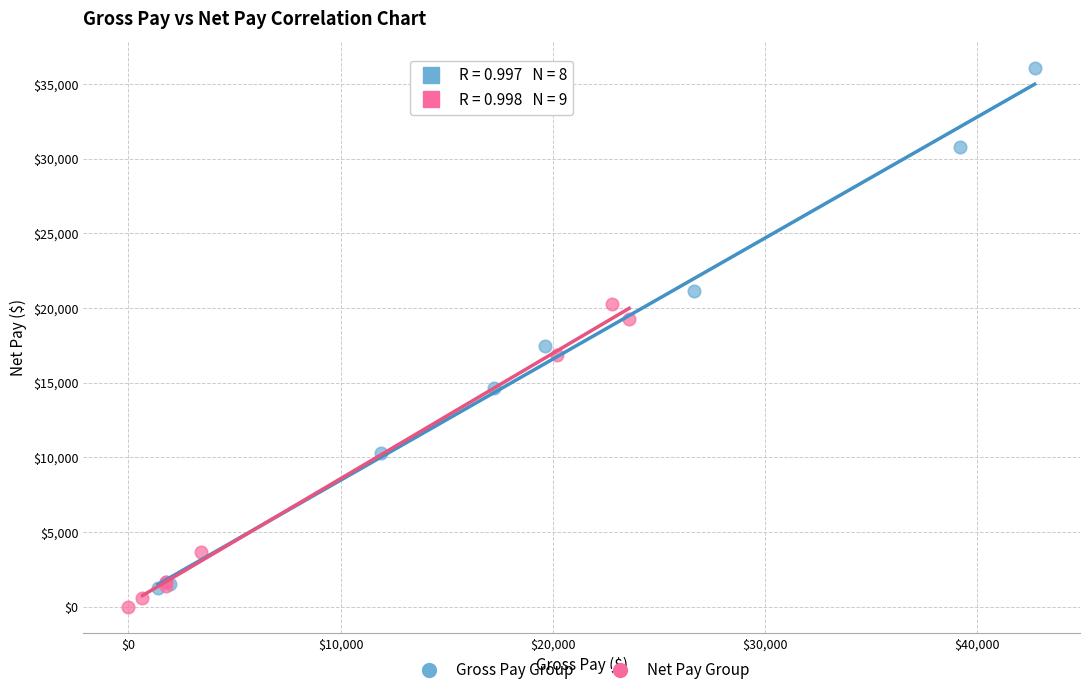

Which series has the widest spread of Y values?

Gross Pay Group